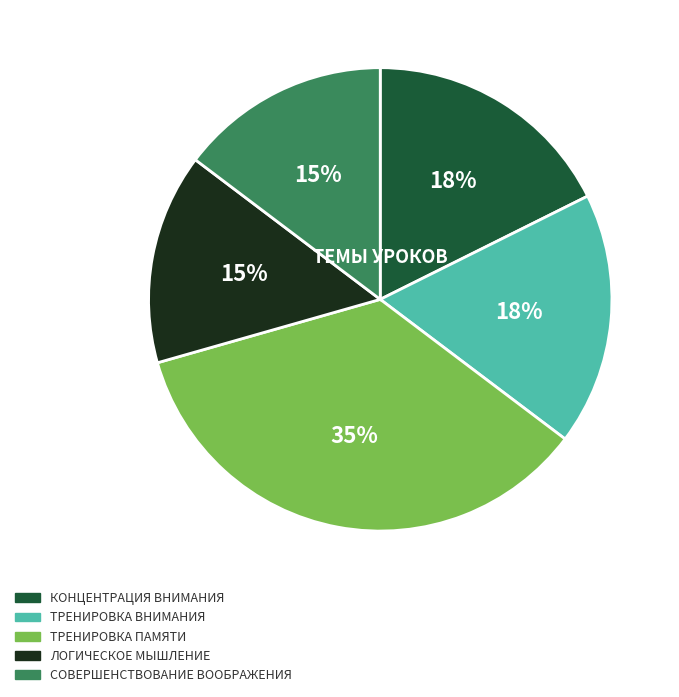

Is there any slice that represents more than half of the pie?

No